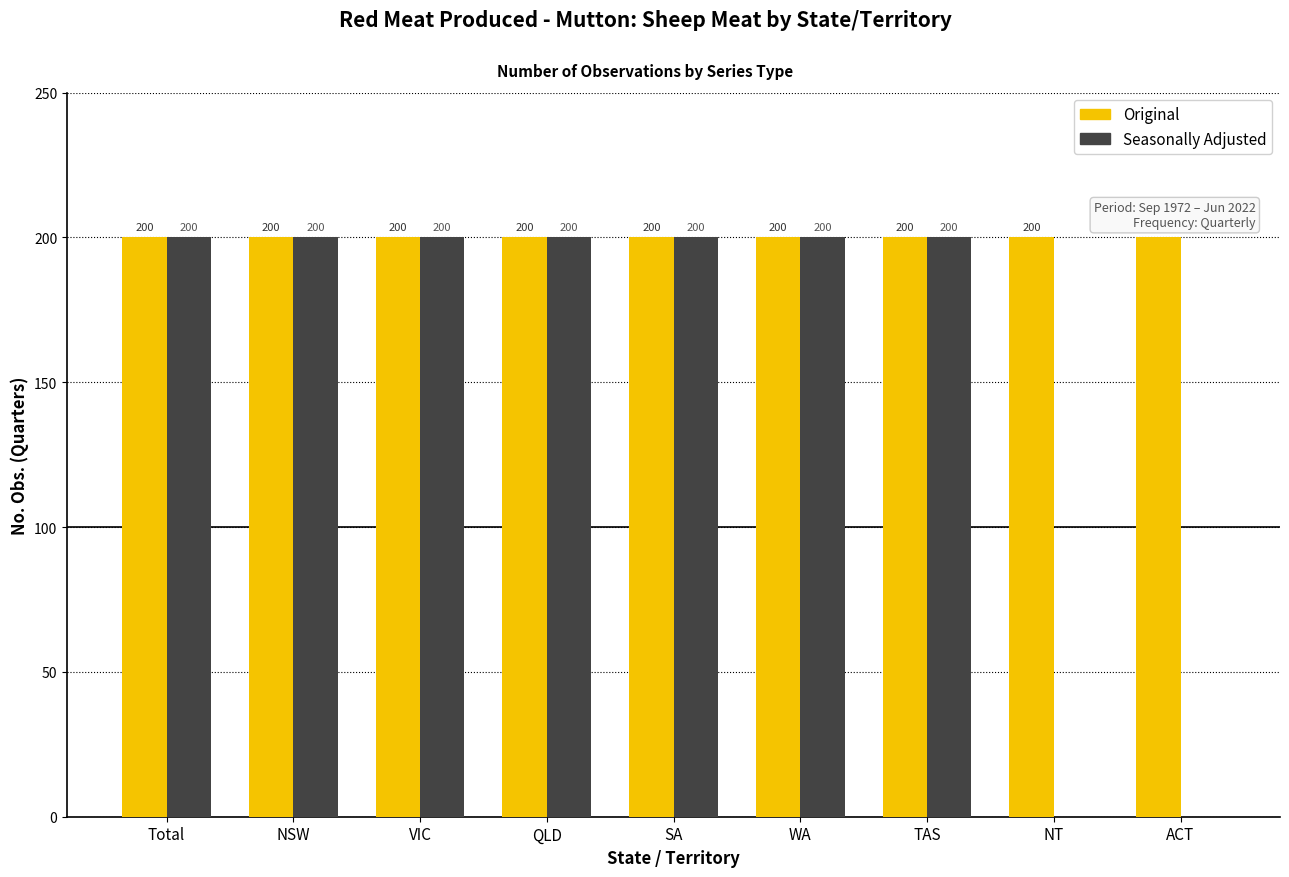

What is the sum of the Seasonally Adjusted values at WA and TAS?

400